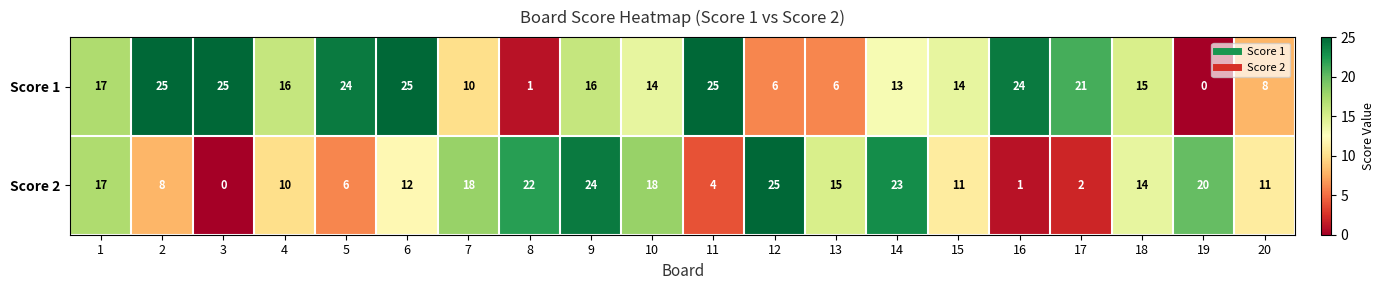

What is the difference between the highest and lowest values at 17?

19